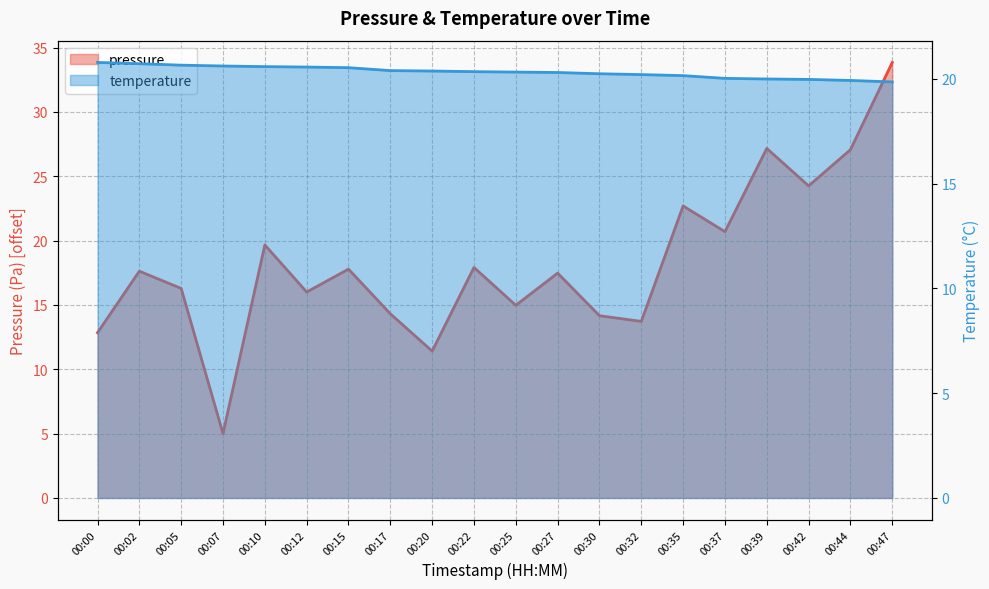

The temperature series shows 20.6 at 00:07. True or false?

True